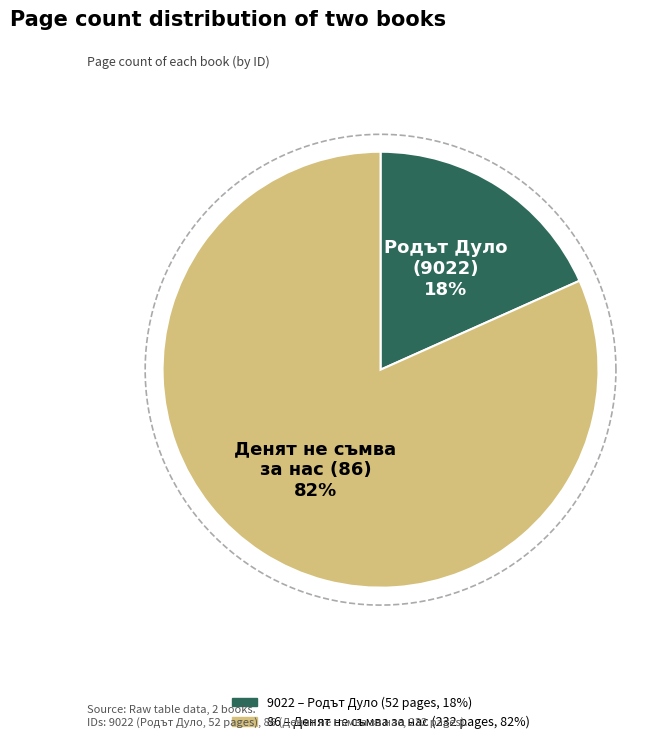

What percentage do 86 and 9022 together represent?

100.0%